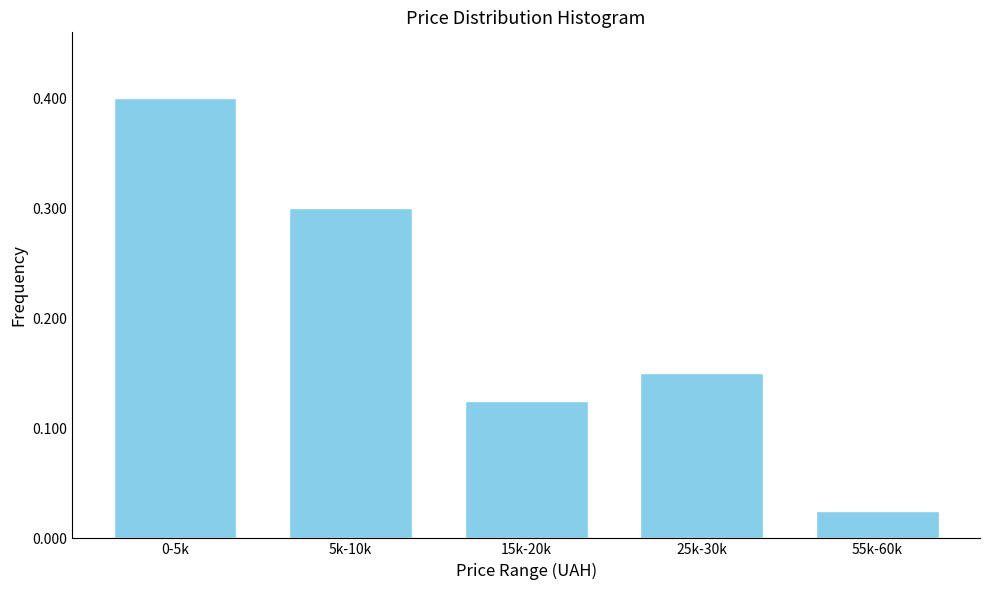

What is the value of the 2nd bar from the left?

0.3